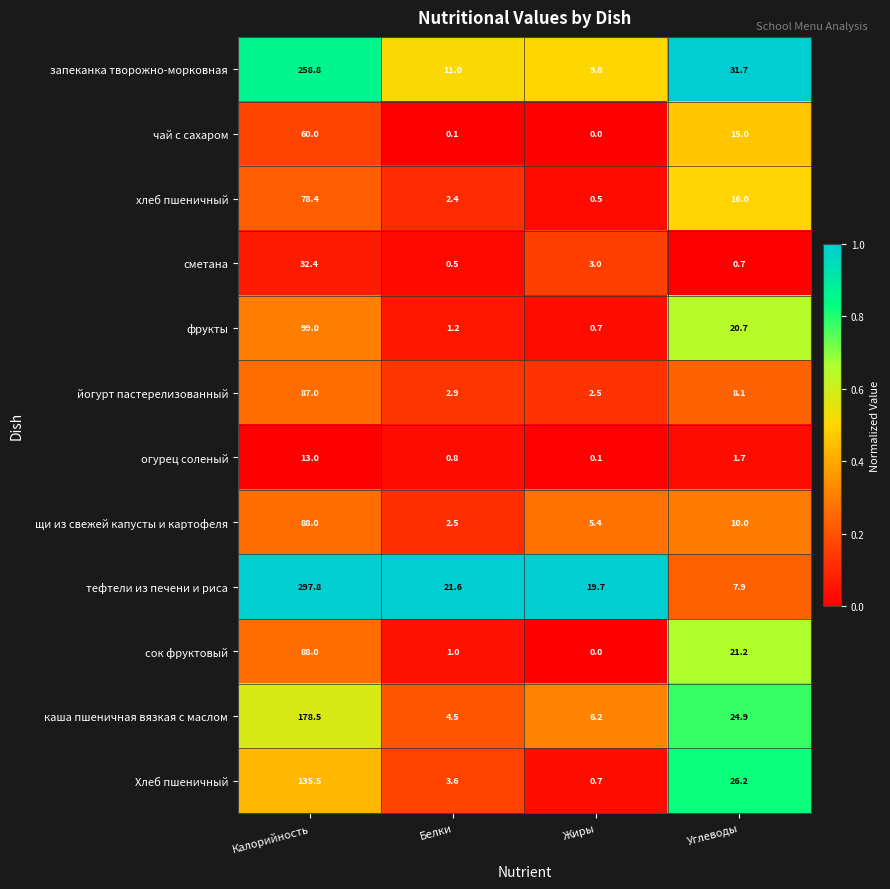

Which category has the lowest value in the чай с сахаром series?

Жиры